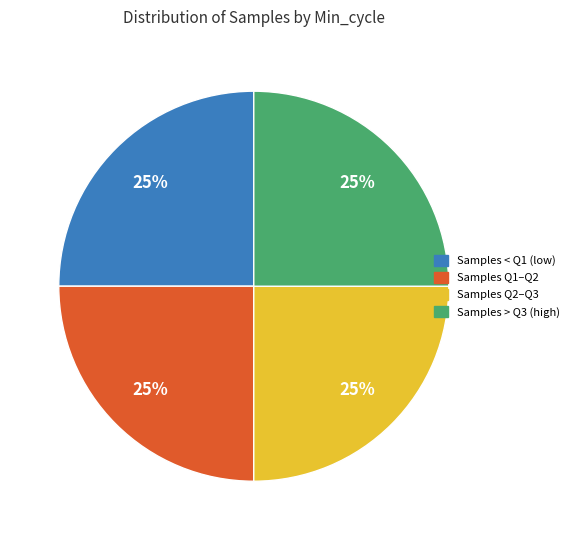

Count the number of slices in the pie.

4